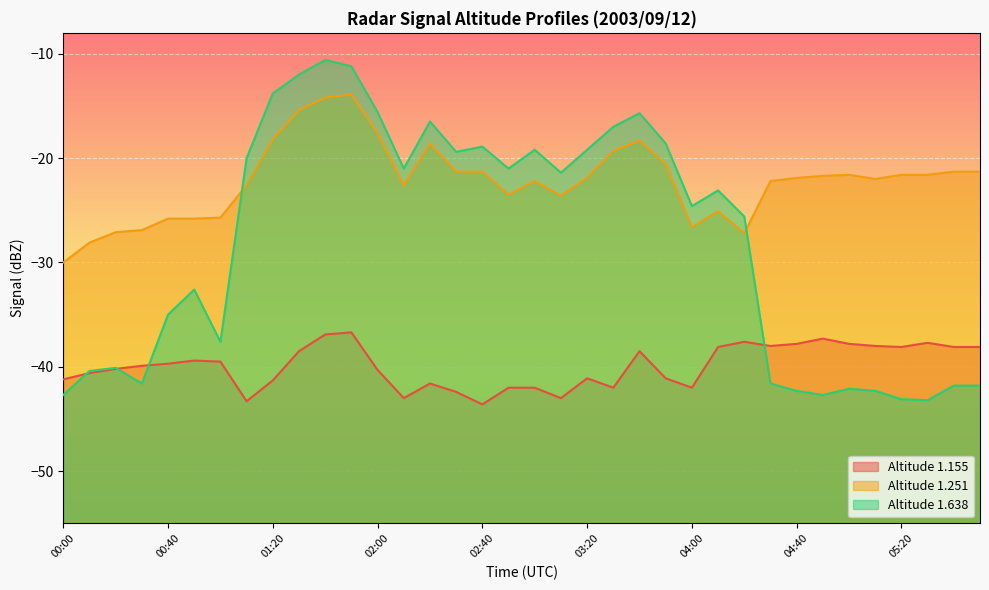

Rank the series by their maximum value, from lowest to highest.

Altitude 1.155, Altitude 1.251, Altitude 1.638